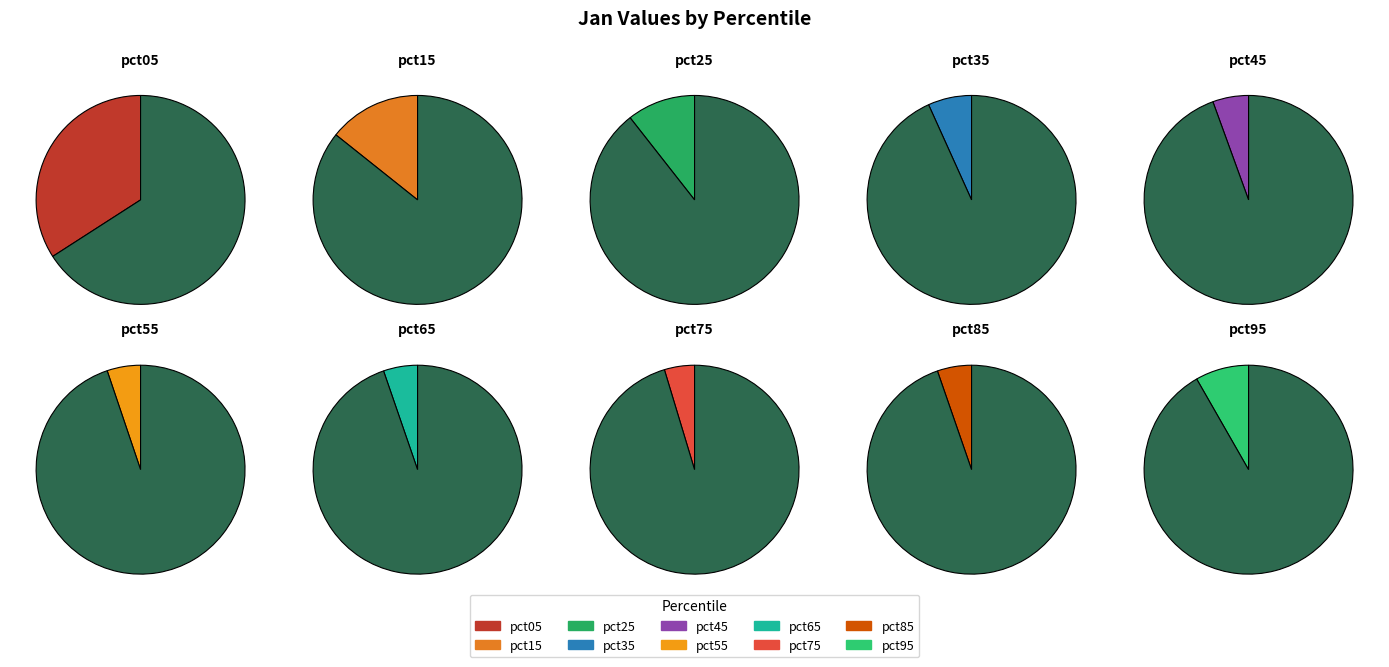

How many slices are in this pie chart?

10